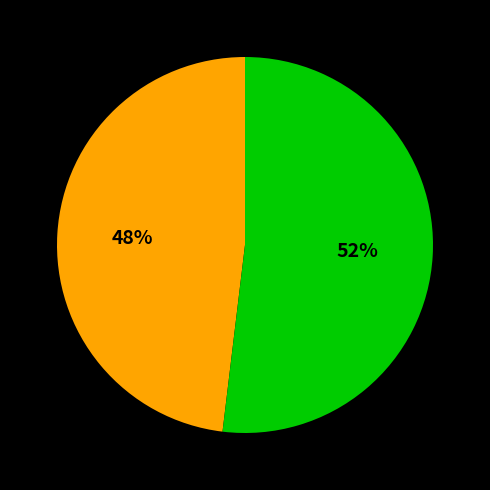

To the nearest percent, what is the difference between the largest and smallest slice percentages?

4%